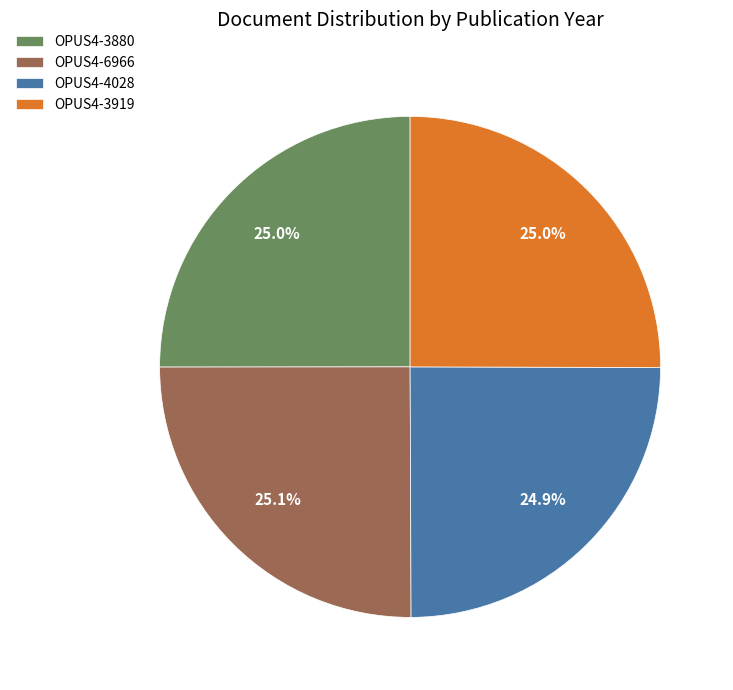

Does any single category account for the majority?

No